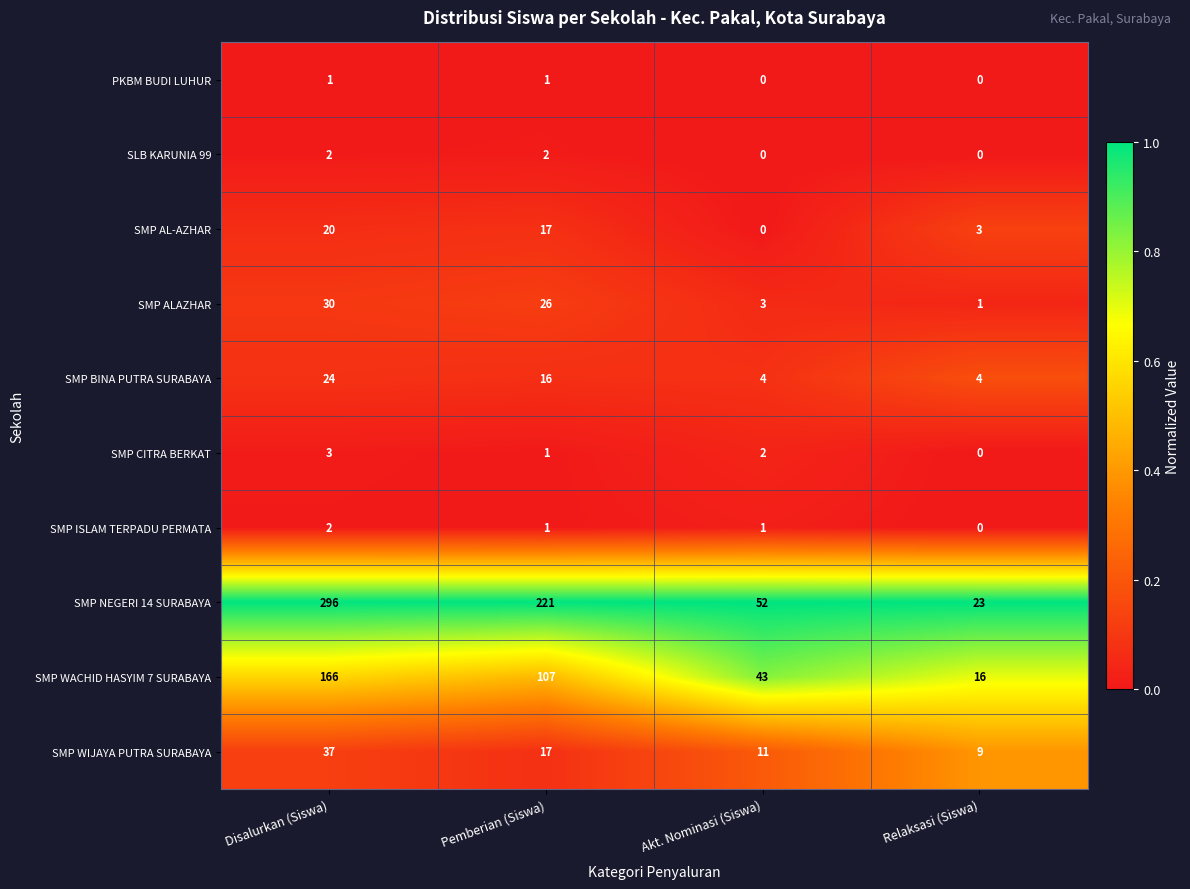

True or false: SMP BINA PUTRA SURABAYA has a value of 24 at Disalurkan (Siswa).

True